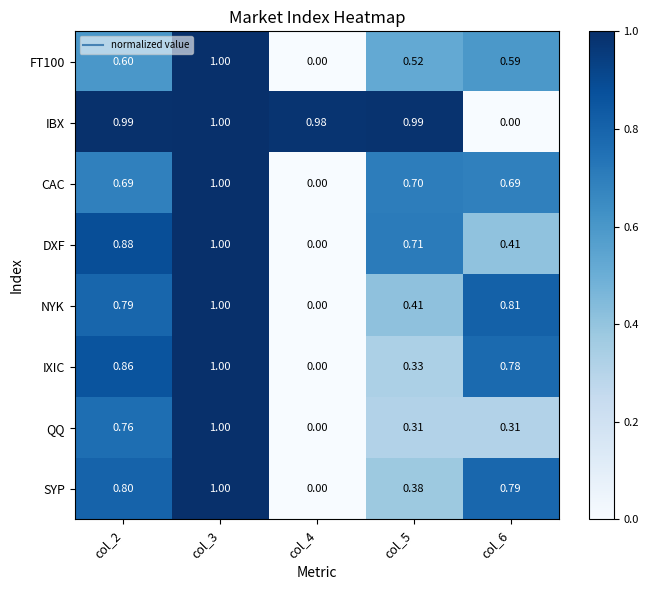

What is the total value across all series at col_6?

4.4